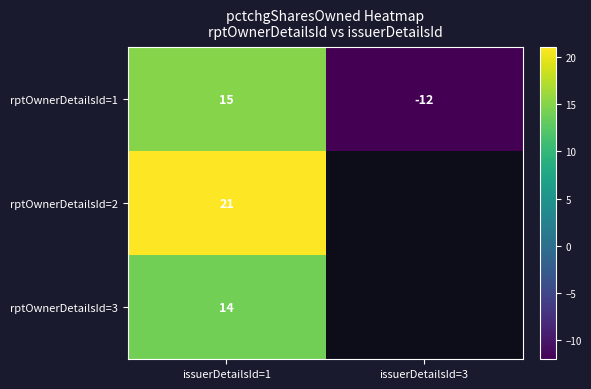

What is the difference between the rptOwnerDetailsId=1 values at issuerDetailsId=3 and issuerDetailsId=1?

27